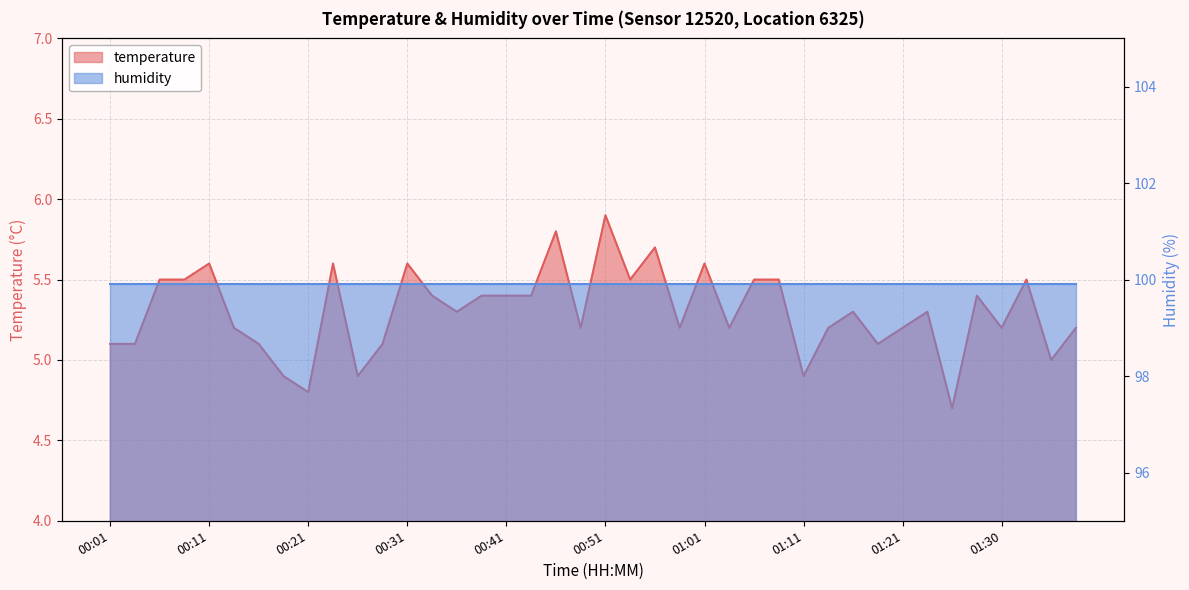

True or false: the data shows 5.2 at 00:48.

True